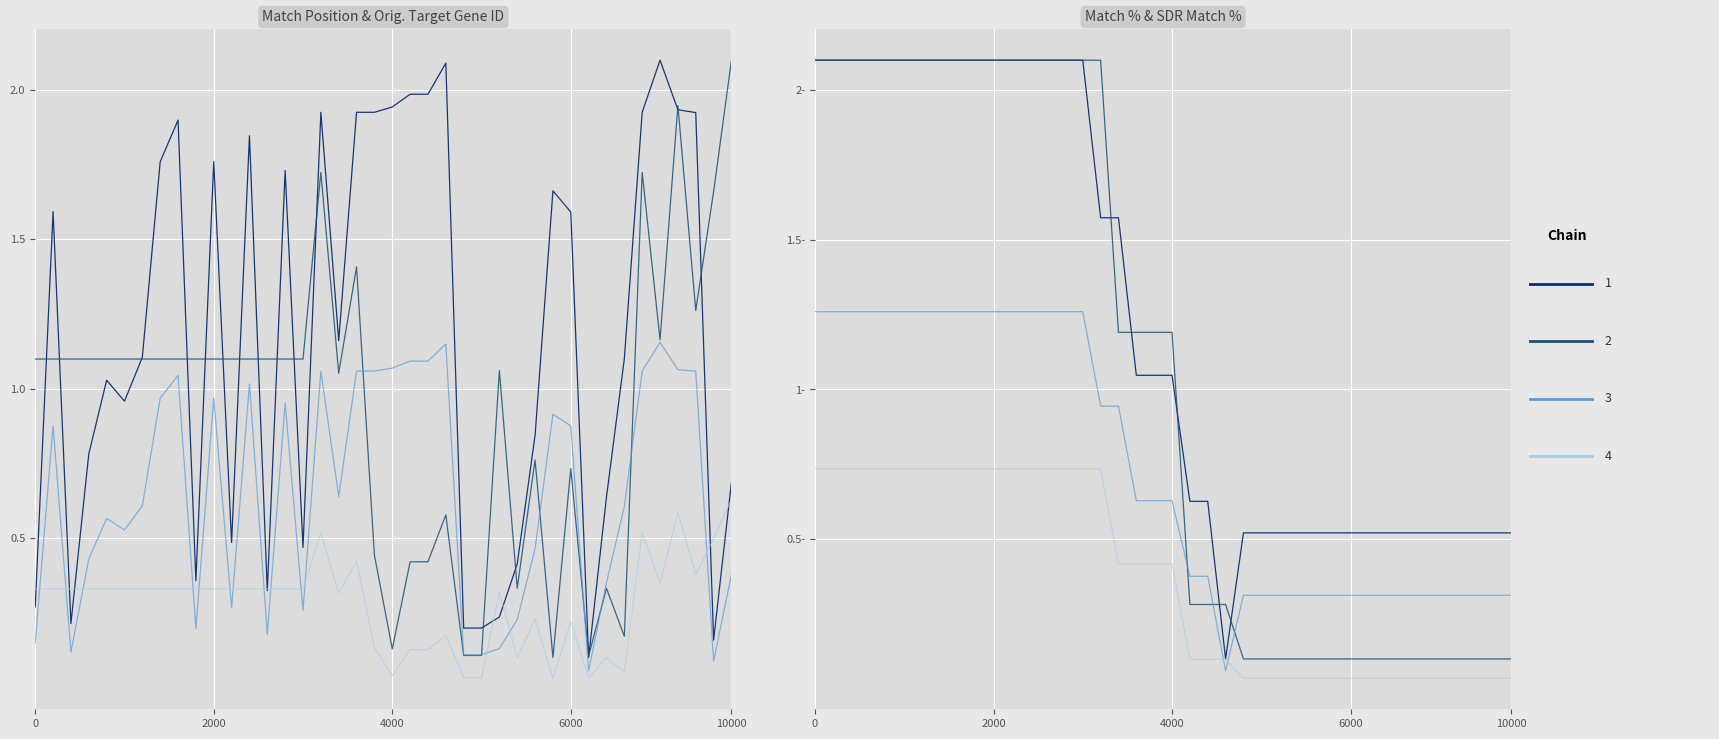

What is the difference between the maximum and minimum values in the Match Position series?

2.0